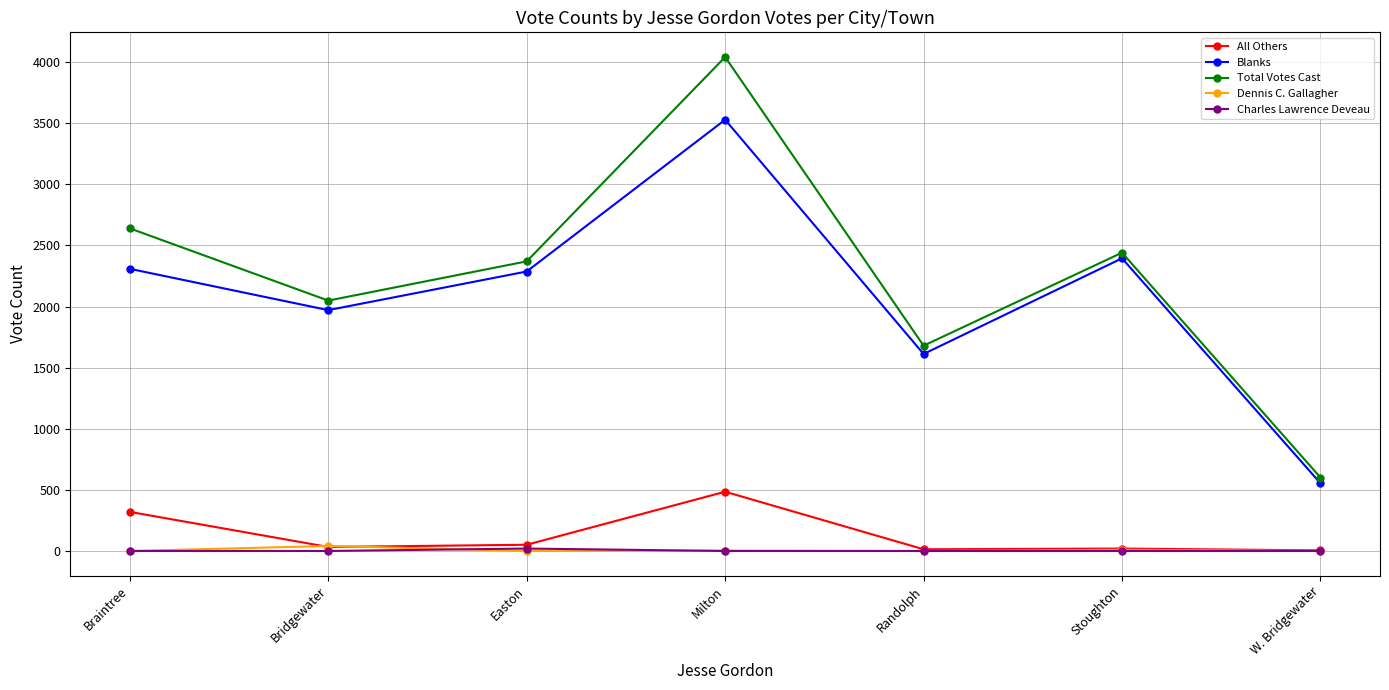

At which category is the sum across all series the highest?

Milton